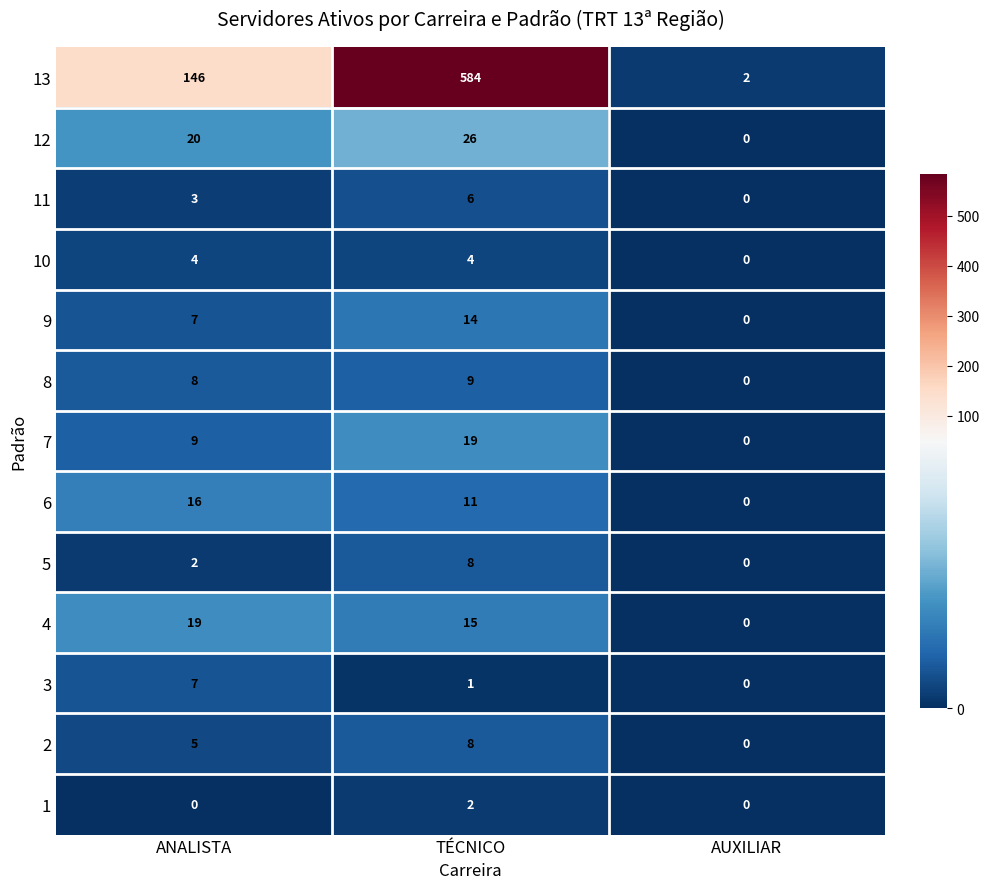

List the labels in order of 6 value, largest first.

ANALISTA, TÉCNICO, AUXILIAR